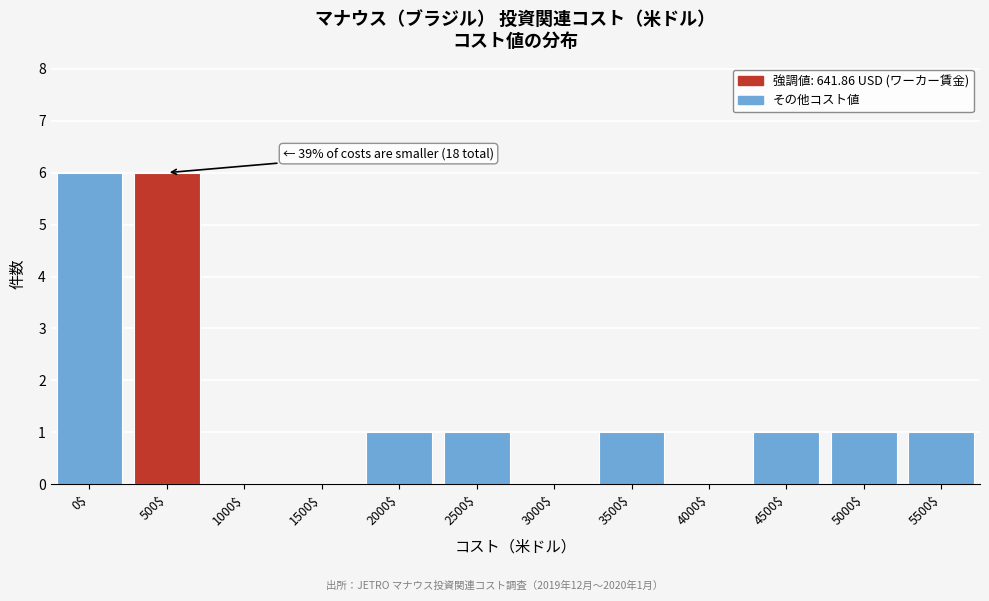

What is the maximum value shown in the chart?

6